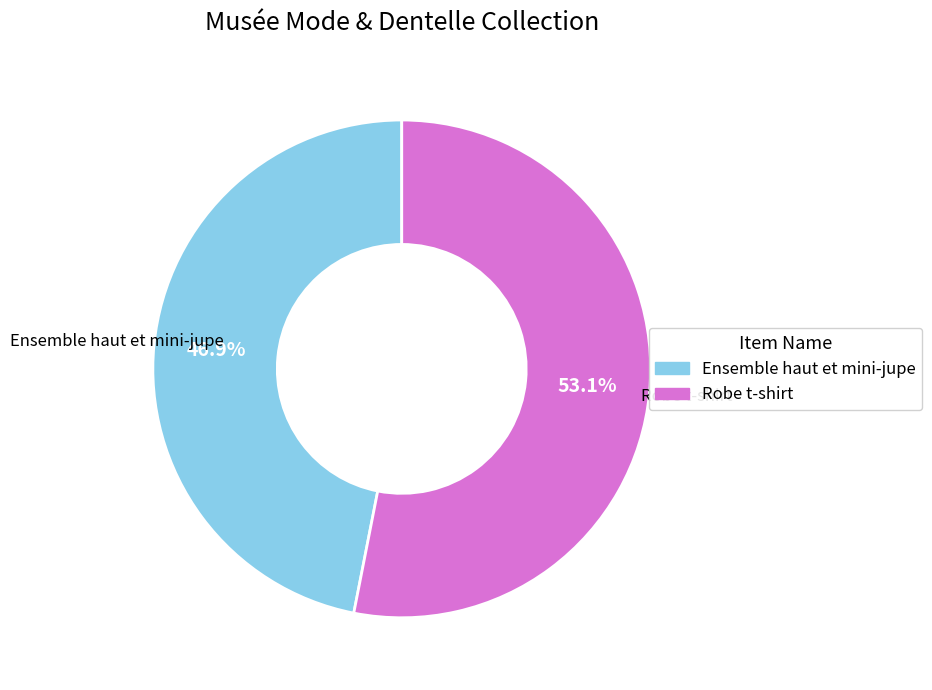

Rank the categories by value from lowest to highest.

Ensemble haut et mini-jupe, Robe t-shirt